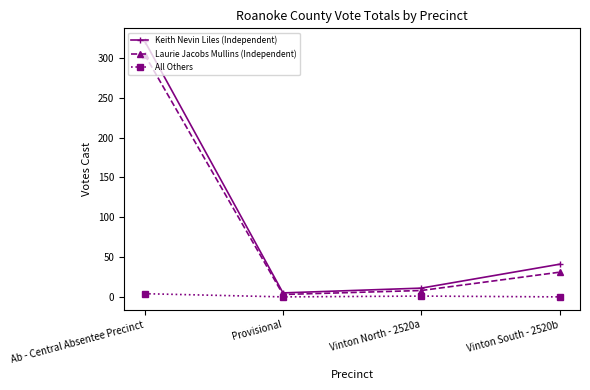

True or false: Laurie Jacobs Mullins (Independent) has a value of 13 at Vinton South - 2520b.

False